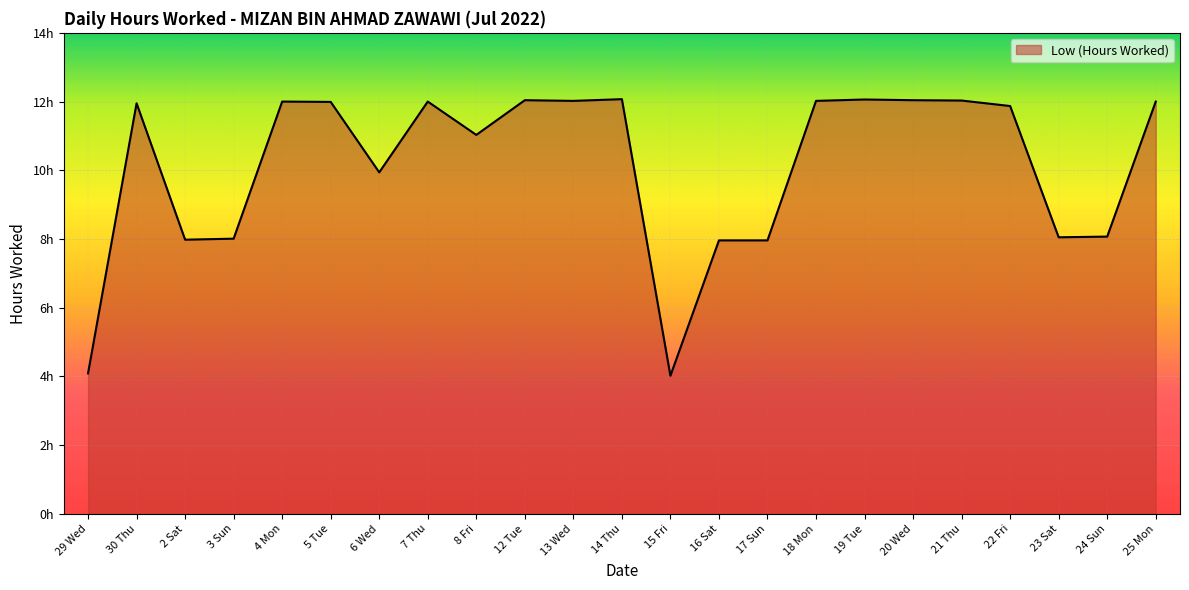

Where is the first local maximum?

30 Thu